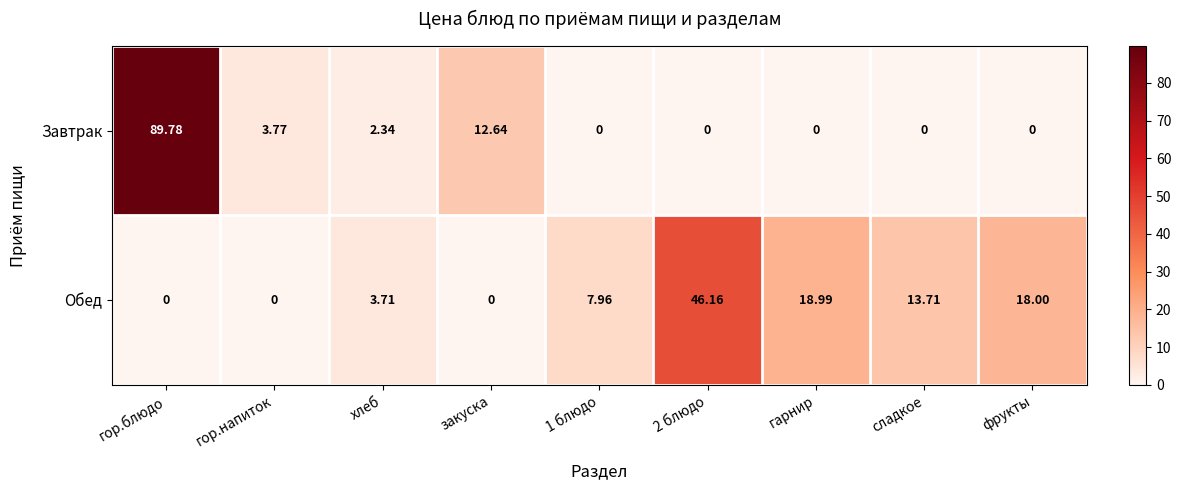

Which series changed the most between 1 блюдо and сладкое?

Обед